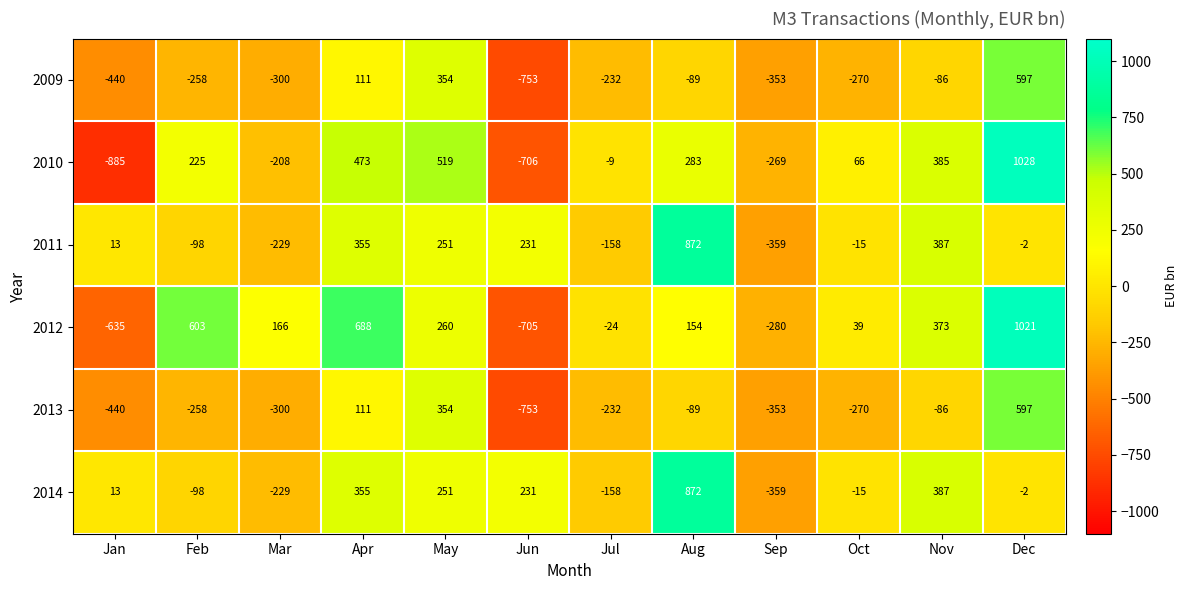

Which series has the largest total across all categories?

2012